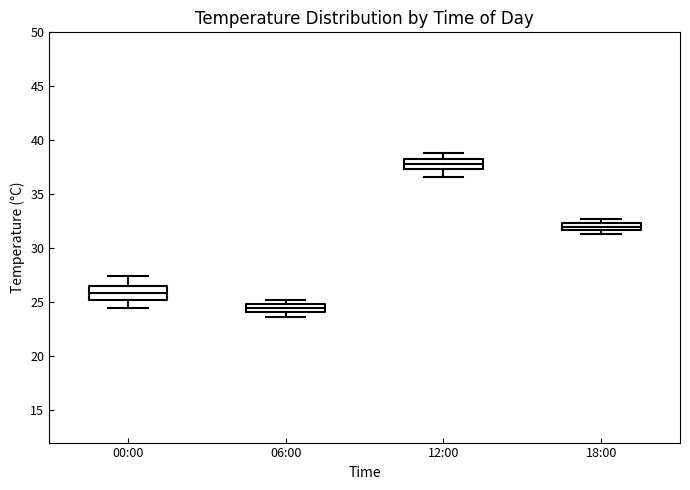

Which box has the highest median line?

12:00